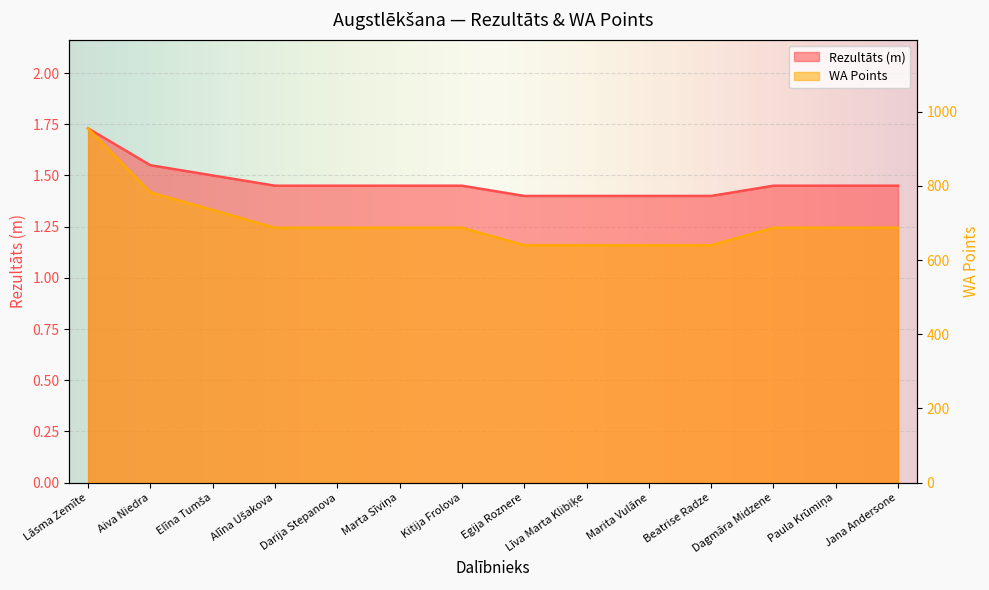

True or false: Rezultāts and WA intersect in this chart.

False